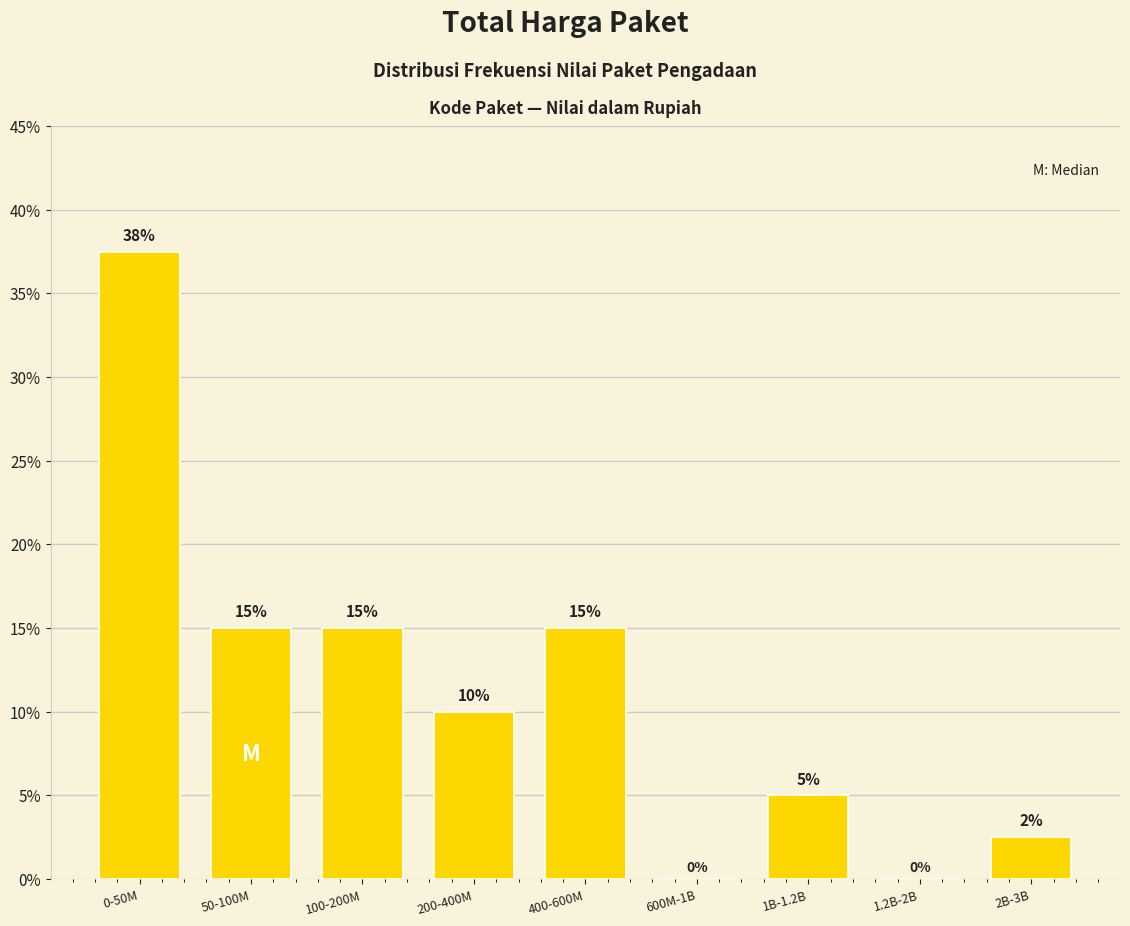

At which category does the chart reach its peak across all series?

0-50M